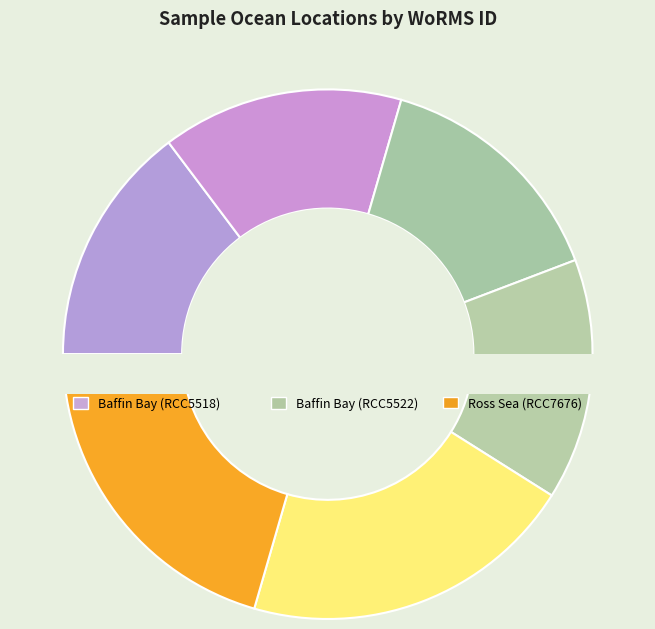

Which has a higher value, Ross Sea (RCC7676) or Baffin Bay (RCC5522)?

Ross Sea (RCC7676)